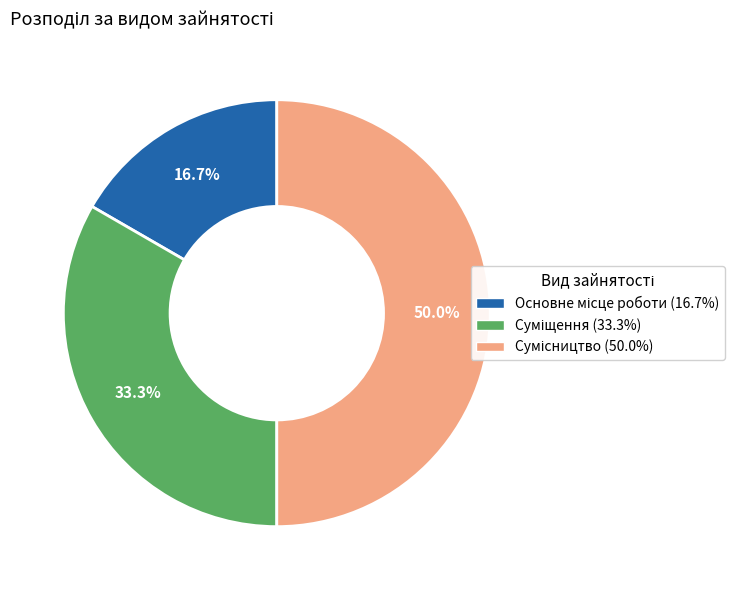

Count the number of slices in the pie.

3